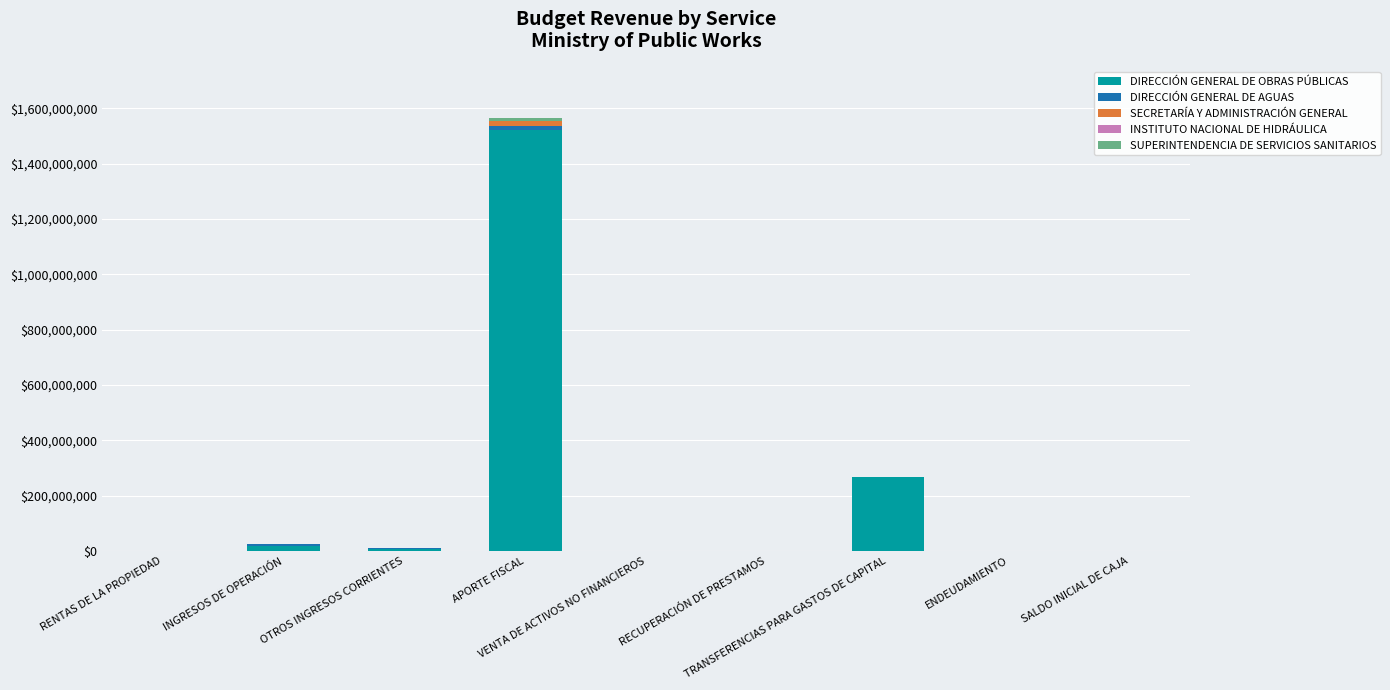

What is the total value across all series at SALDO INICIAL DE CAJA?

215000